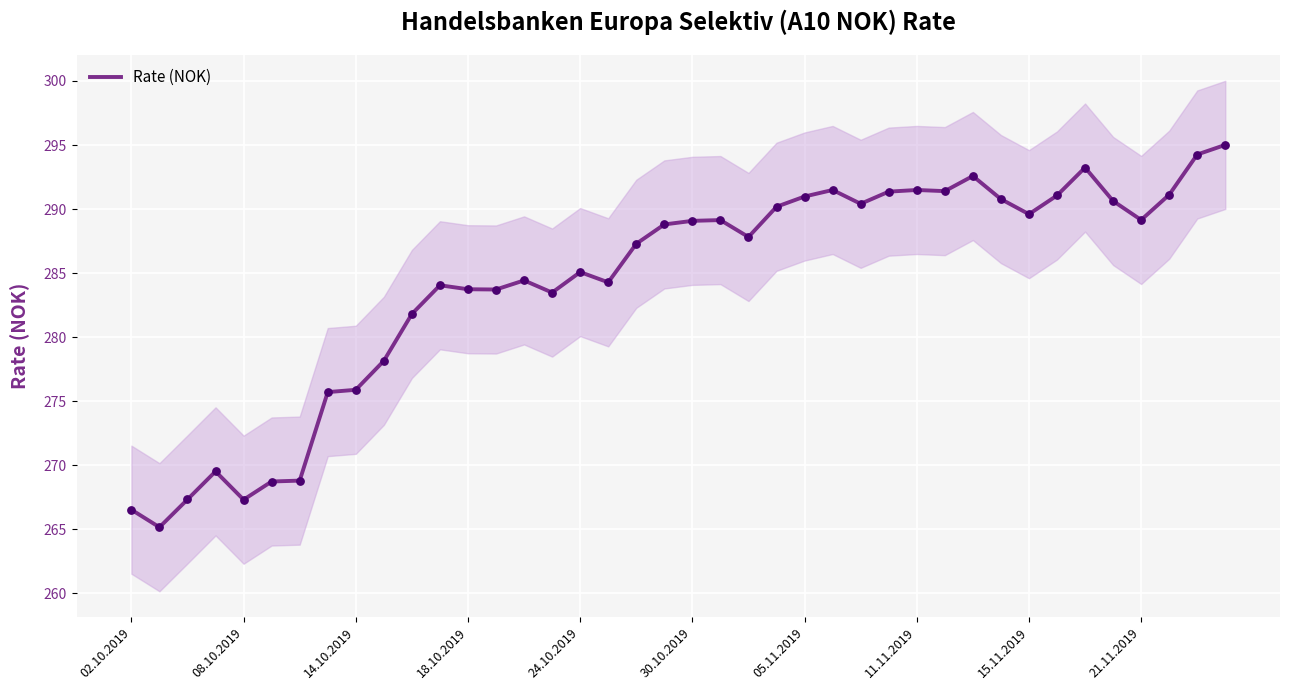

Between 11.11.2019 and 18.10.2019, which is larger?

11.11.2019